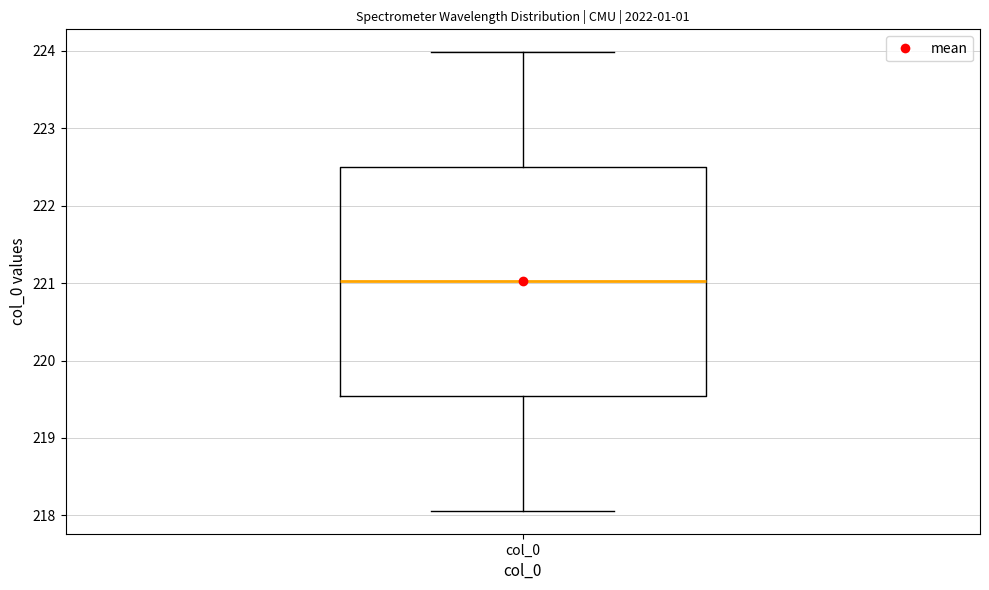

Read this box plot against the y-axis: the position of the median line, the range covered by the box, and the ends of both whiskers. The values are not printed on the chart, so give them approximately, as read against the axis.

median 221.0, box 219.5 to 222.5, whiskers 218.1 to 224.0